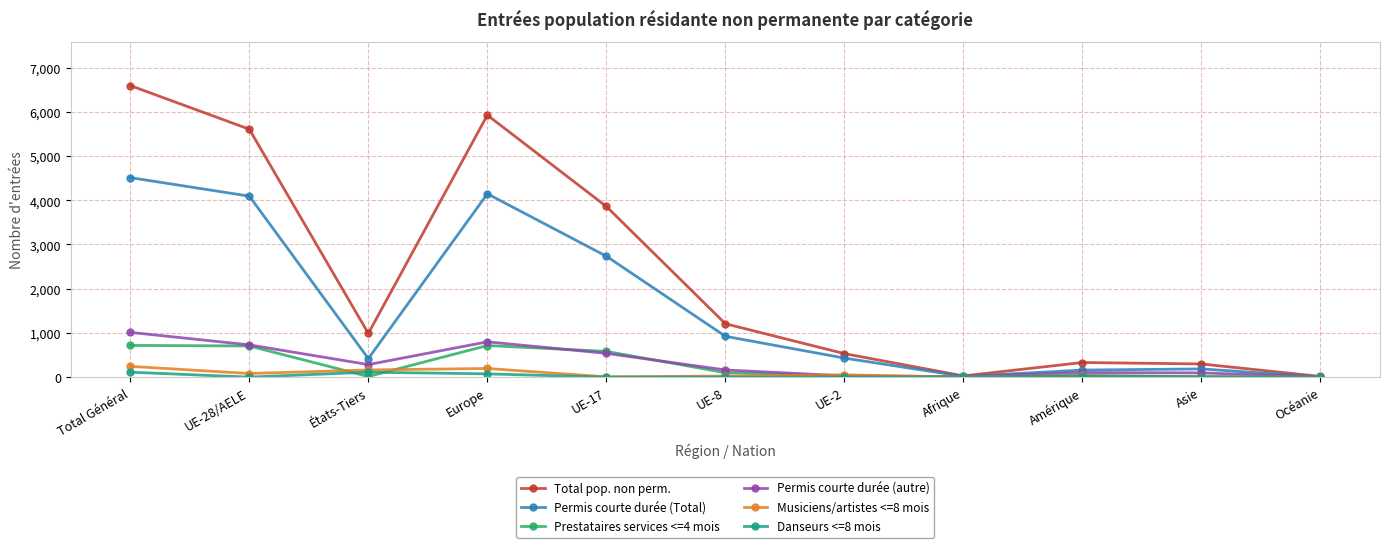

At which label is Permis courte durée (Total) closest to 2259?

UE-17